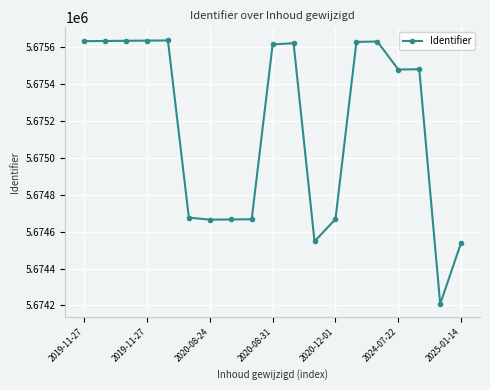

What is the value of the 15th point from the left?

5675630